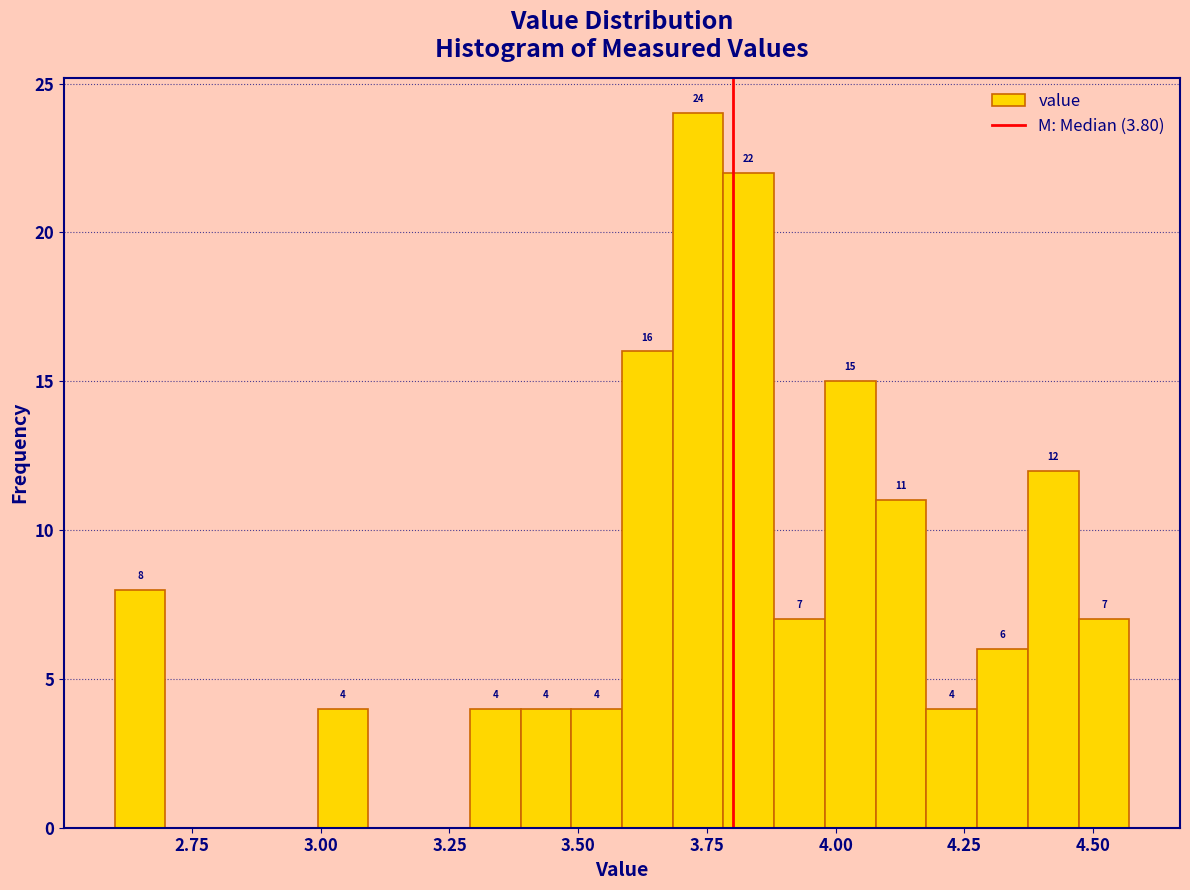

Around what value on the x-axis is the tallest bar? Give the approximate position of its centre, as read against the axis.

3.75